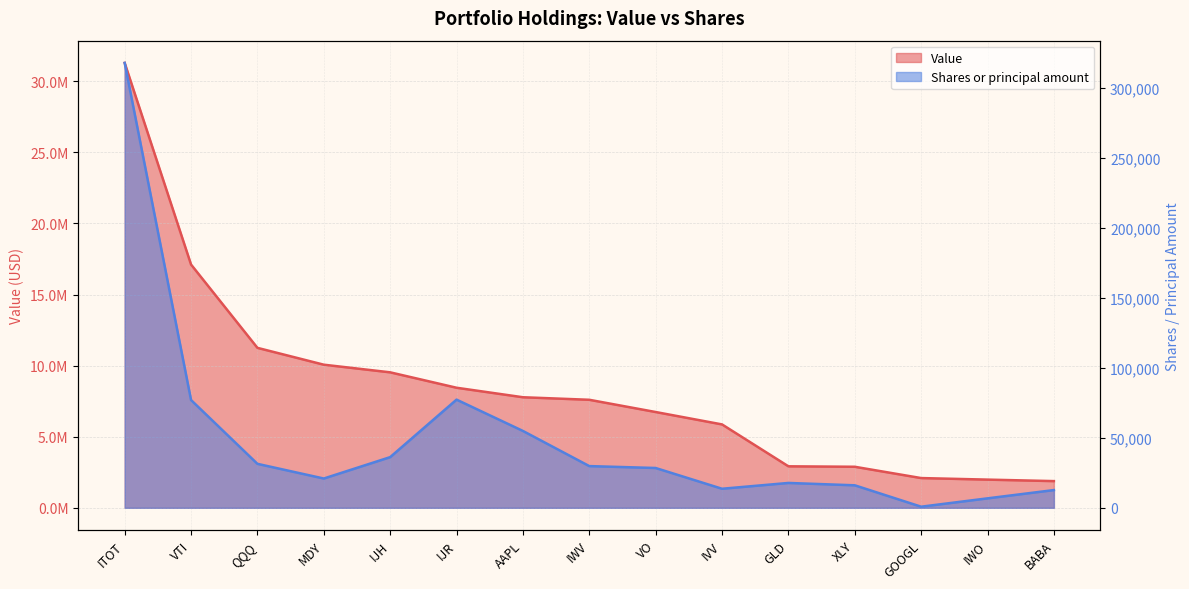

Which category has the lowest value across all series?

GOOGL